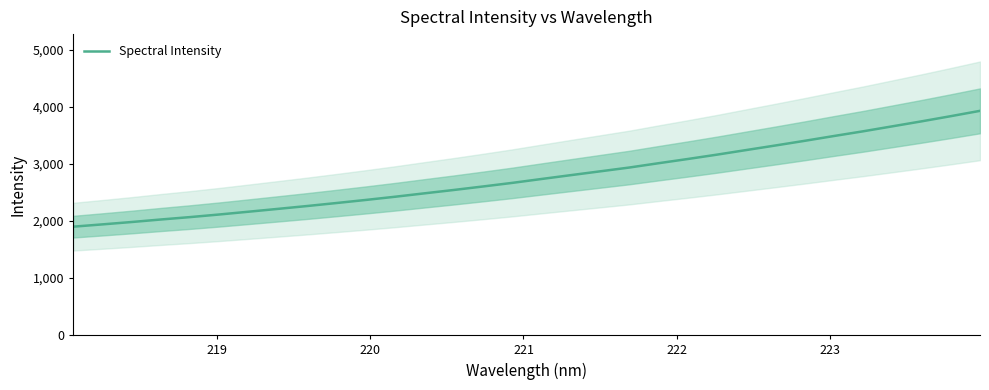

What is the greatest value displayed?

3932.1